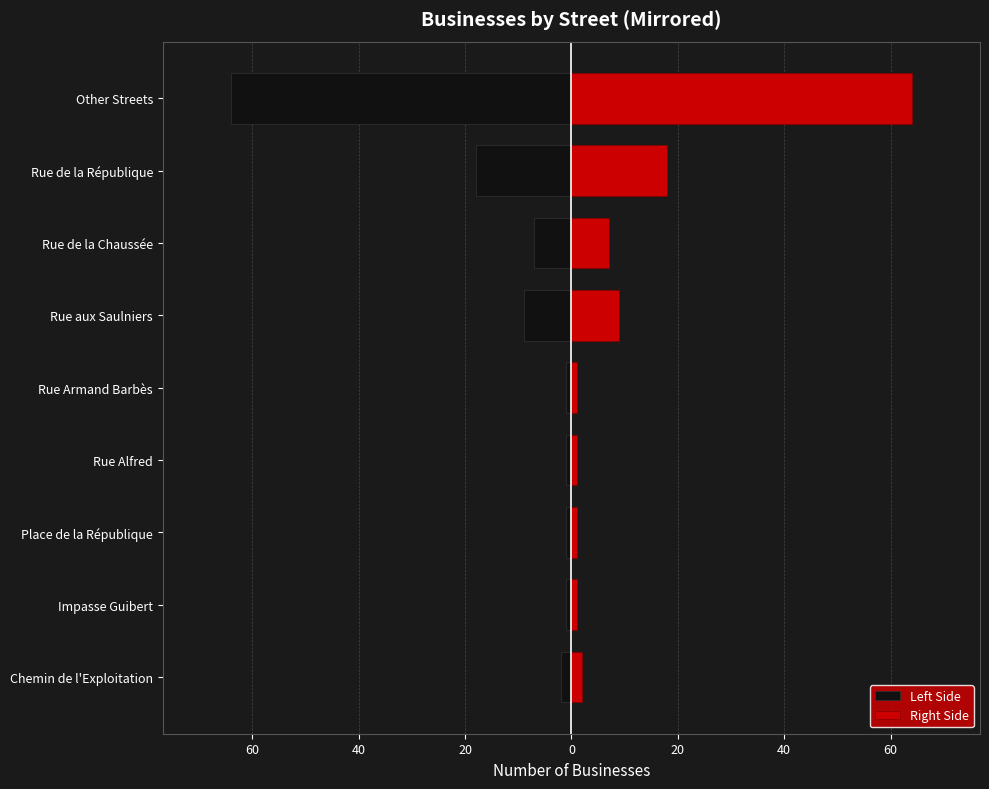

Read the Left Side value at Rue Armand Barbès.

-1